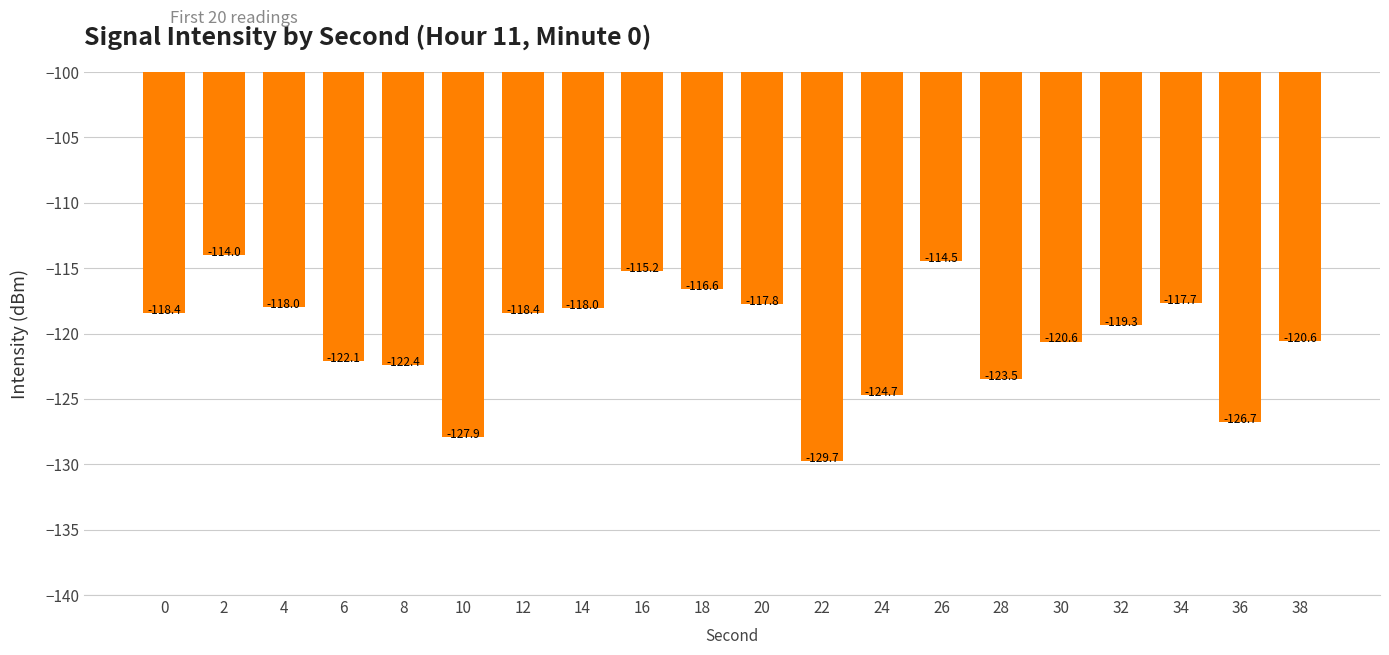

Which label corresponds to the largest value in the chart?

2